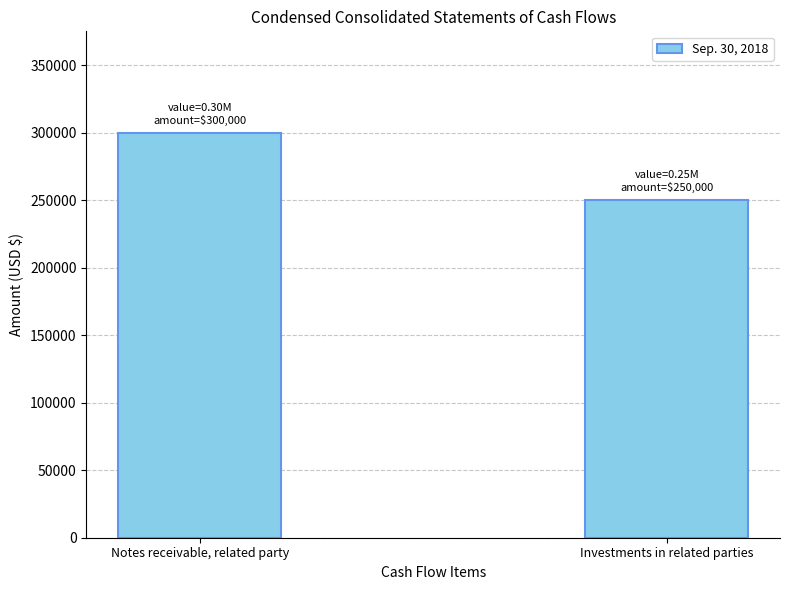

List the labels in order of value, smallest first.

Investments in related parties, Notes receivable, related party